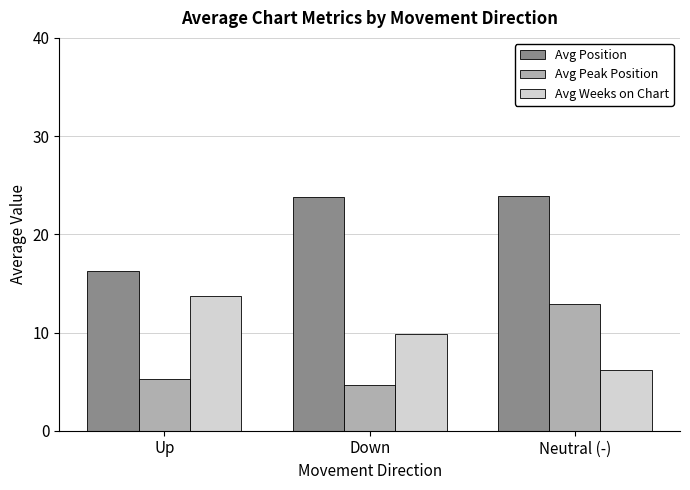

What is the sum of all Avg Peak Position values?

22.9